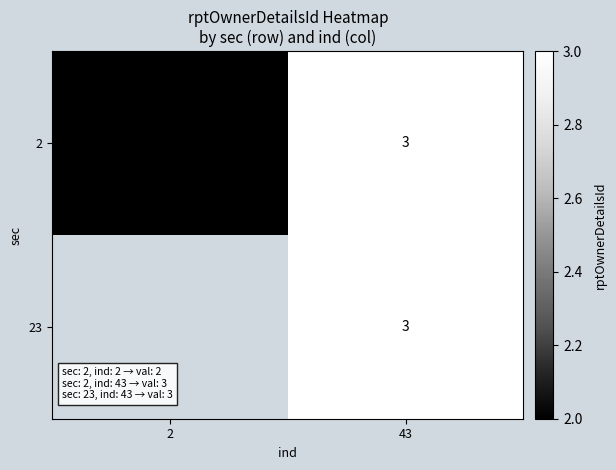

Rank the categories by 2 value from highest to lowest.

43, 2